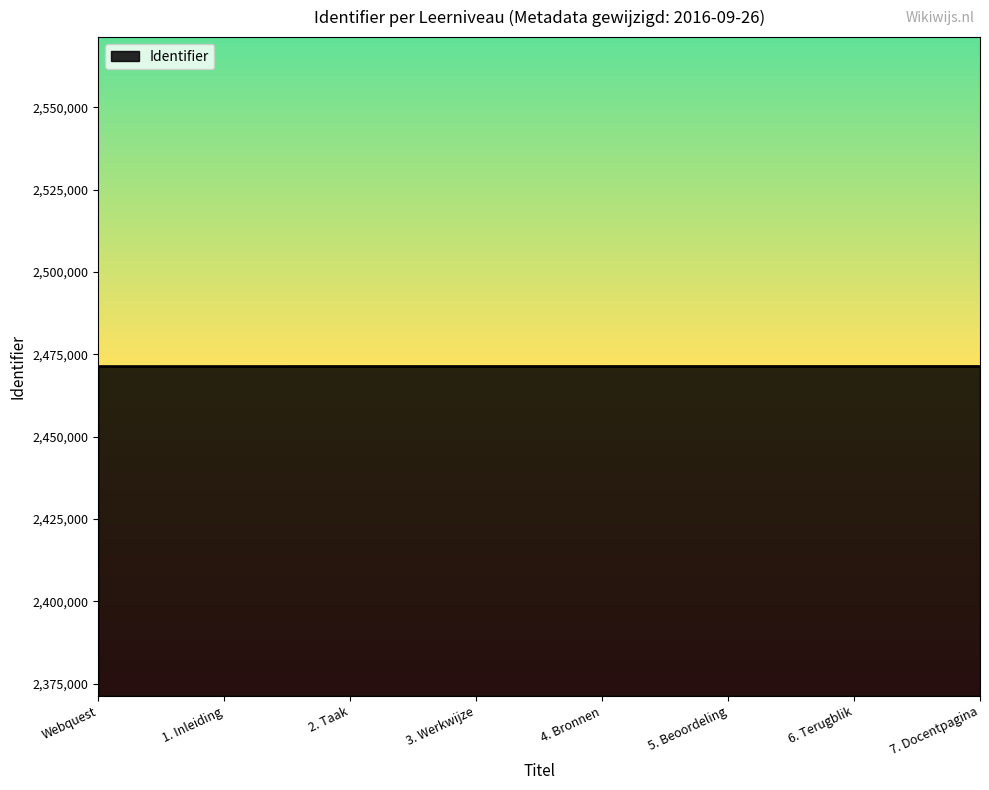

Count the number of categories in the chart.

8